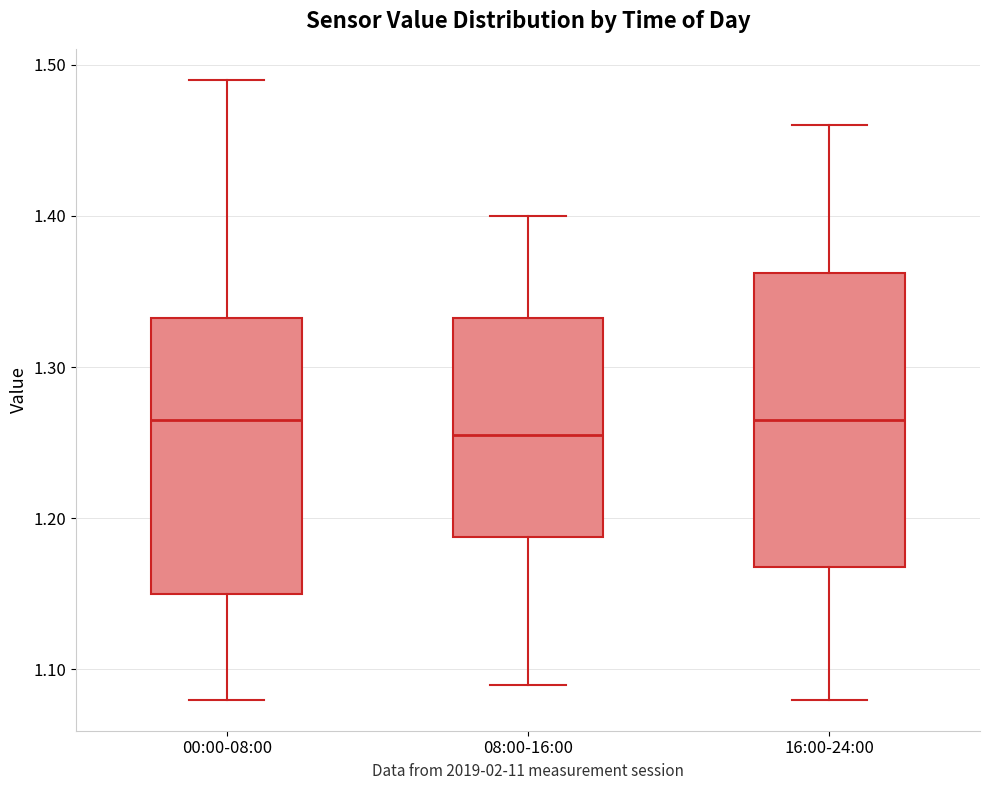

Reading left to right, read every box against the y-axis: the position of its median line, the range the box covers, and the ends of its whiskers. The values are not printed on the chart, so give them approximately, as read against the axis.

00:00-08:00: median 1.27, box 1.15 to 1.33, whiskers 1.08 to 1.49
08:00-16:00: median 1.26, box 1.19 to 1.33, whiskers 1.09 to 1.40
16:00-24:00: median 1.27, box 1.17 to 1.36, whiskers 1.08 to 1.46